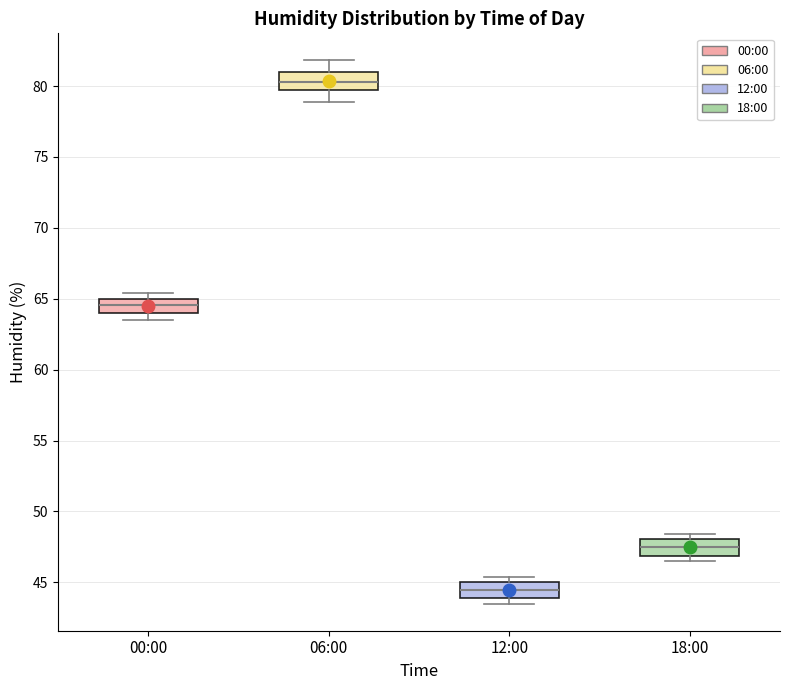

Reading left to right, transcribe this box plot: for each box, give where its median line is, the range the box spans, and where its two whiskers end, as read against the y-axis. The values are not printed on the chart, so give them approximately, as read against the axis.

00:00: median 64.5, box 64.0 to 65.0, whiskers 63.5 to 65.5
06:00: median 80.5, box 79.5 to 81.0, whiskers 79.0 to 82.0
12:00: median 44.5, box 44.0 to 45.0, whiskers 43.5 to 45.5
18:00: median 47.5, box 47.0 to 48.0, whiskers 46.5 to 48.5